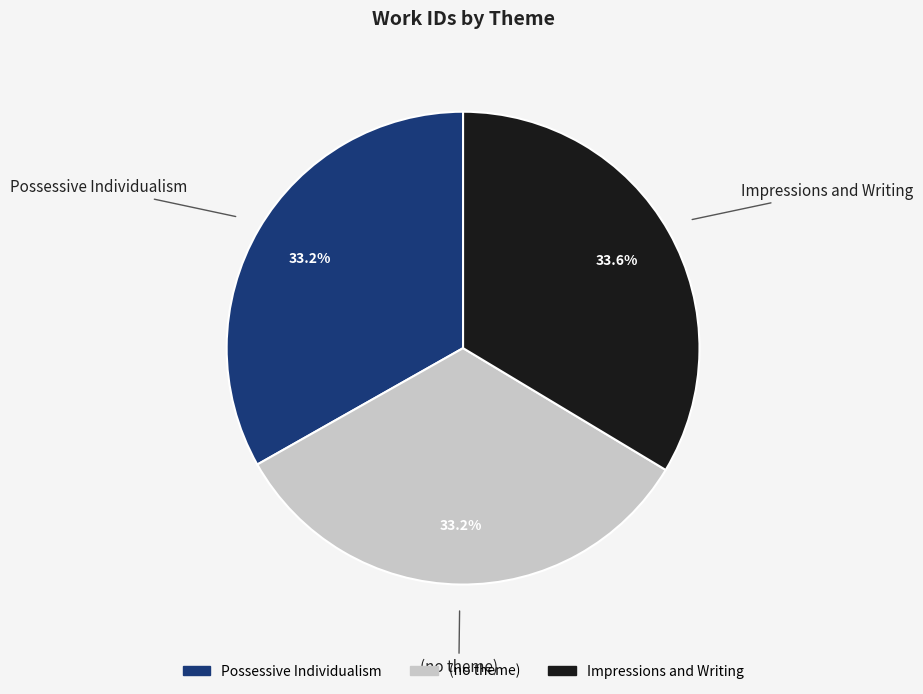

Is the sum of (no theme) and Possessive Individualism greater than half?

Yes